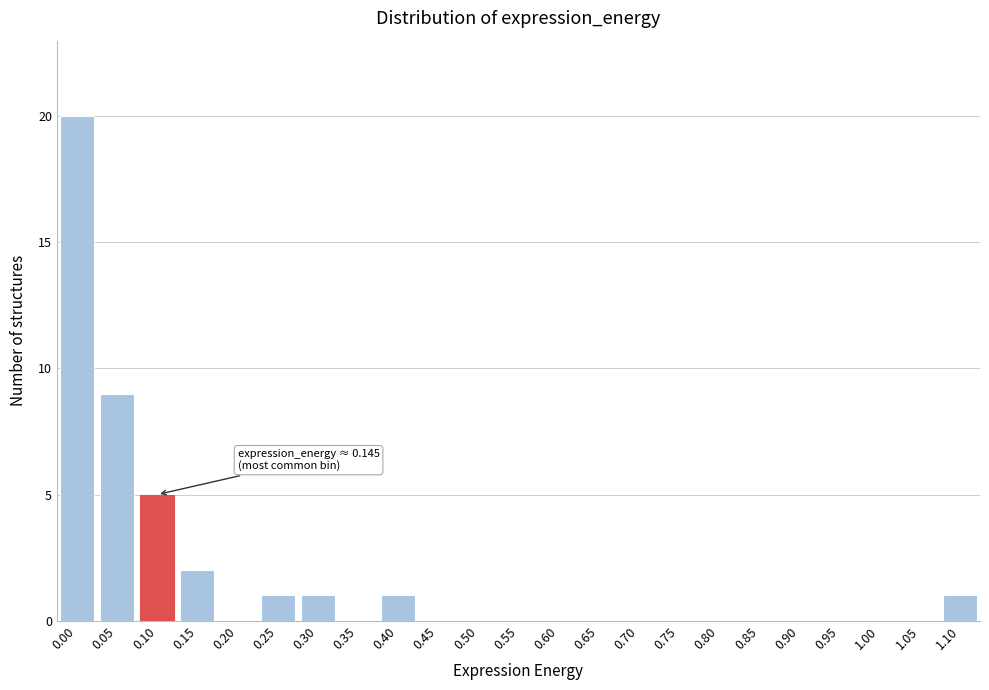

Reading right to left, list all the values displayed in this chart.

1.10=1	1.05=0	1.00=0	0.95=0	0.90=0	0.85=0	0.80=0	0.75=0	0.70=0	0.65=0	0.60=0	0.55=0	0.50=0	0.45=0	0.40=1	0.35=0	0.30=1	0.25=1	0.20=0	0.15=2	0.10=5	0.05=9	0.00=20